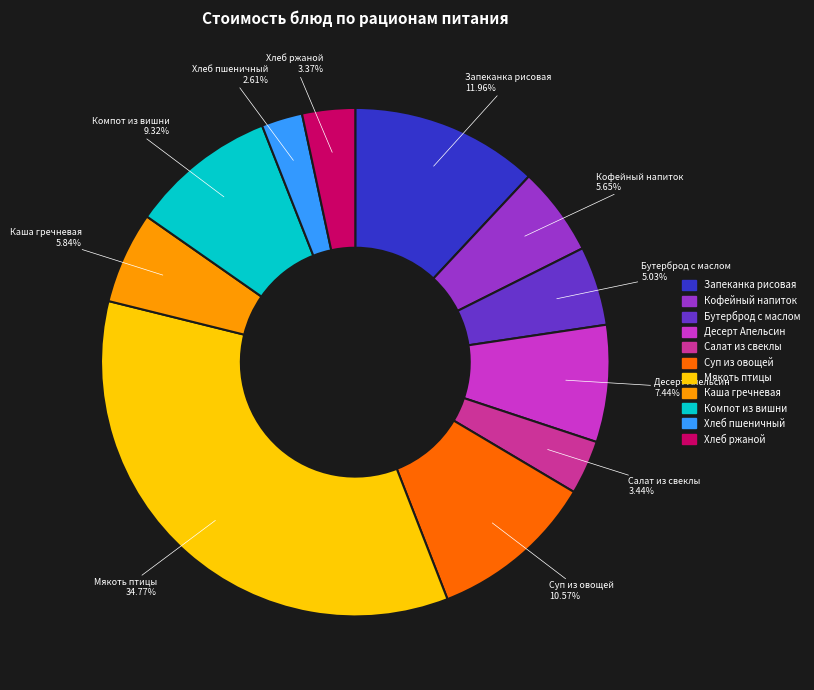

Is the sum of Мякоть птицы and Запеканка рисовая greater than half?

No